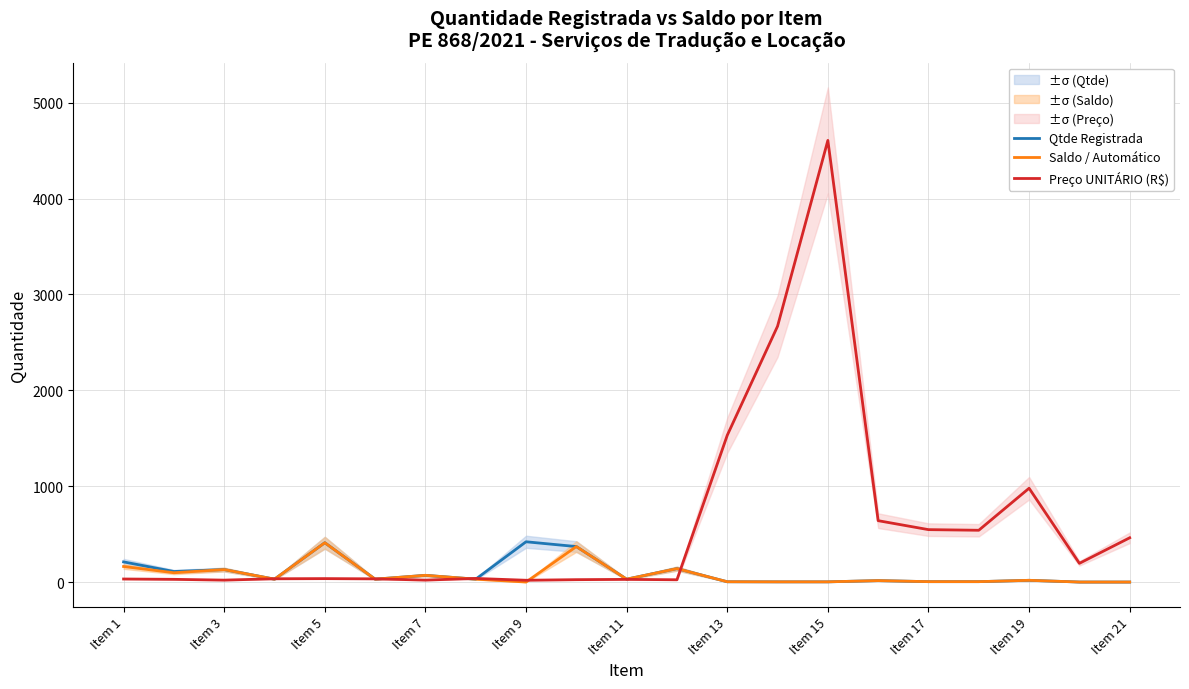

The value of Saldo / Automático at Item 21 is 0.0. True or false?

True